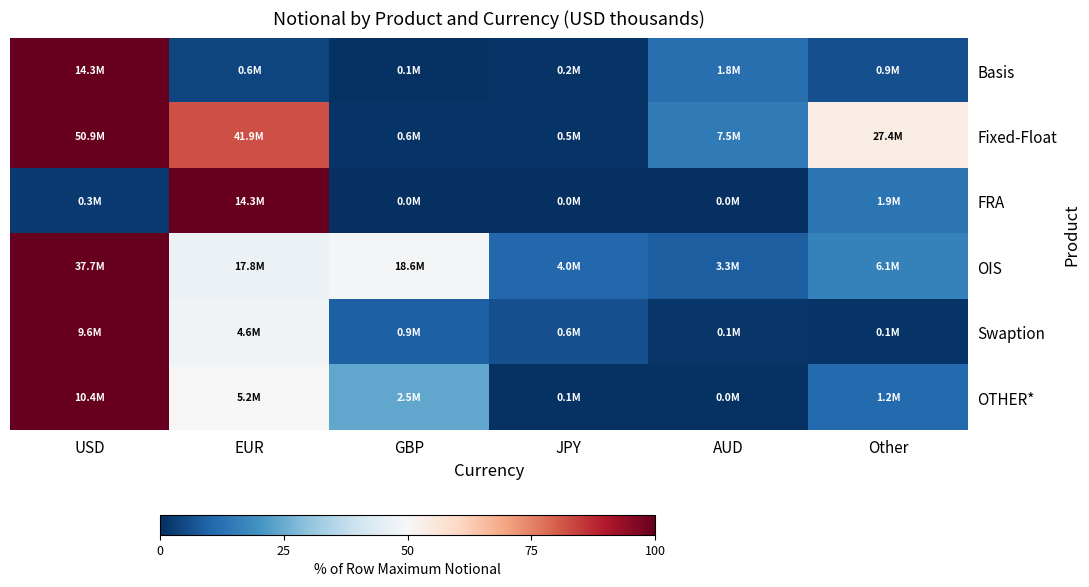

Reading left to right, what are all the values shown in this chart?

Basis: USD=100.0	EUR=4.1	GBP=0.7	JPY=1.2	AUD=12.4	Other=6.0
Fixed-Float: USD=100.0	EUR=82.3	GBP=1.1	JPY=1.0	AUD=14.7	Other=53.9
FRA: USD=2.0	EUR=100.0	GBP=0.0	JPY=0.0	AUD=0.0	Other=13.5
OIS: USD=100.0	EUR=47.2	GBP=49.3	JPY=10.7	AUD=8.8	Other=16.2
Swaption: USD=100.0	EUR=48.4	GBP=9.1	JPY=6.2	AUD=1.2	Other=1.1
OTHER*: USD=100.0	EUR=50.0	GBP=23.9	JPY=0.6	AUD=0.4	Other=11.2